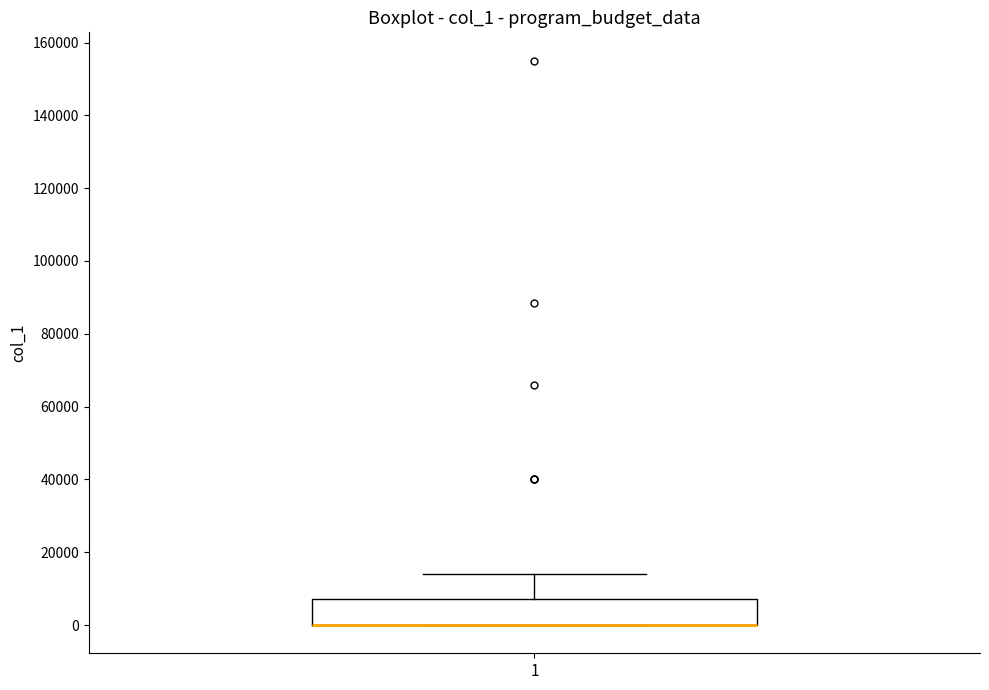

Read this box plot against the y-axis: the position of the median line, the range covered by the box, and the ends of both whiskers. The values are not printed on the chart, so give them approximately, as read against the axis.

median 0 (drawn on the box's lower edge), box 0 to 8000, whiskers 0 to 14000